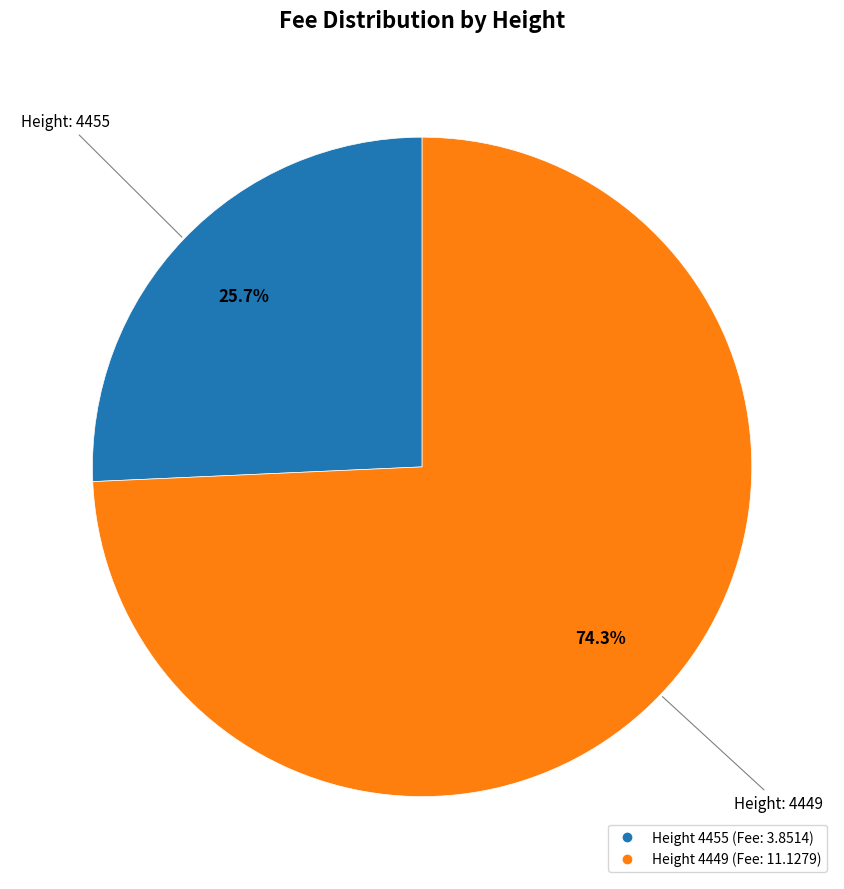

Is there any slice that represents more than half of the pie?

Yes